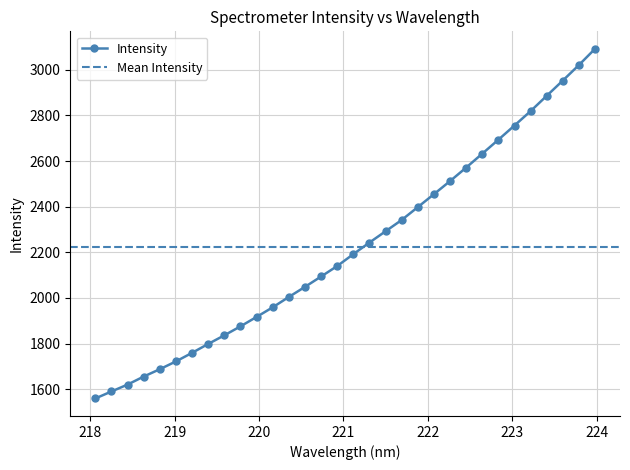

What is the difference between the maximum and second lowest values?

1501.5